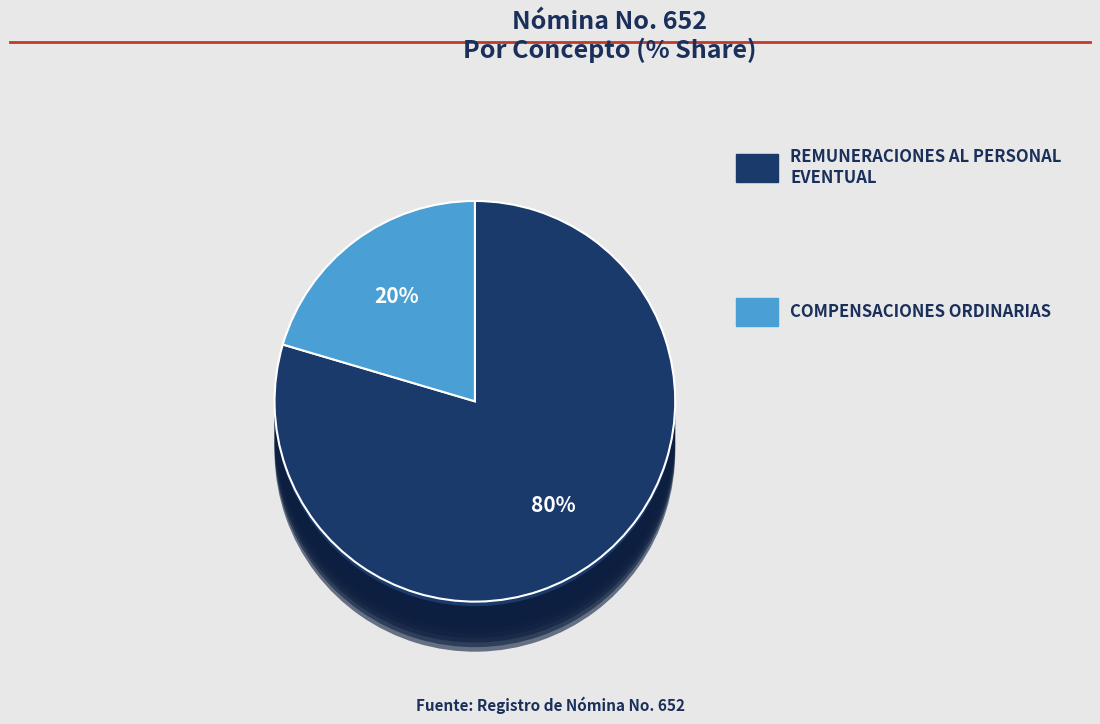

To the nearest percent, what portion does REMUNERACIONES AL PERSONAL EVENTUAL represent?

80%